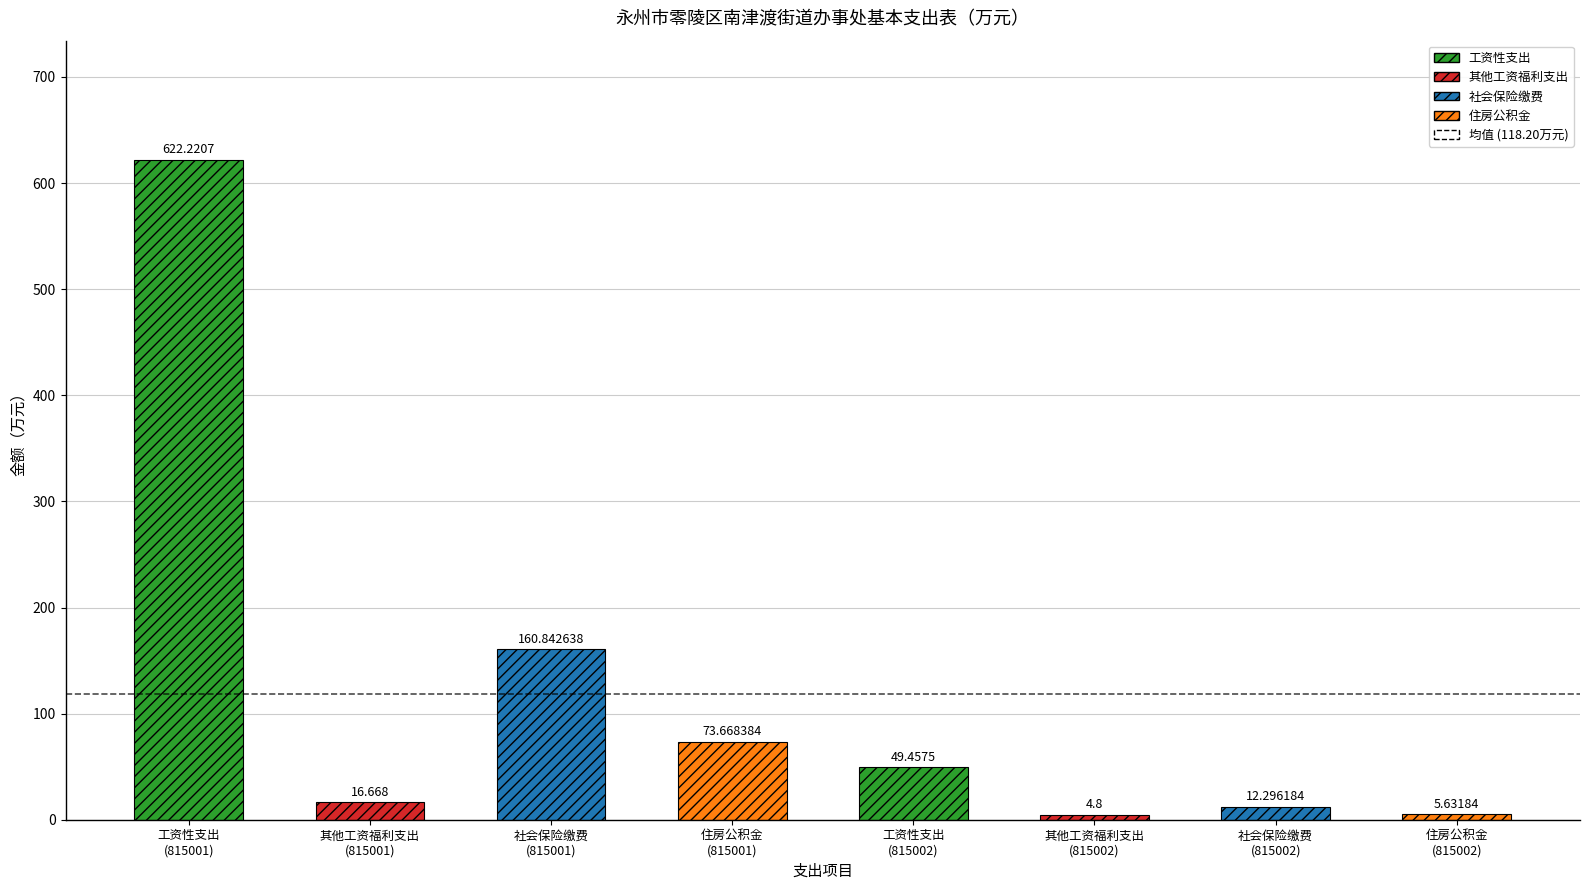

Where is the data nearest to the value 313?

社会保险缴费
(815001)